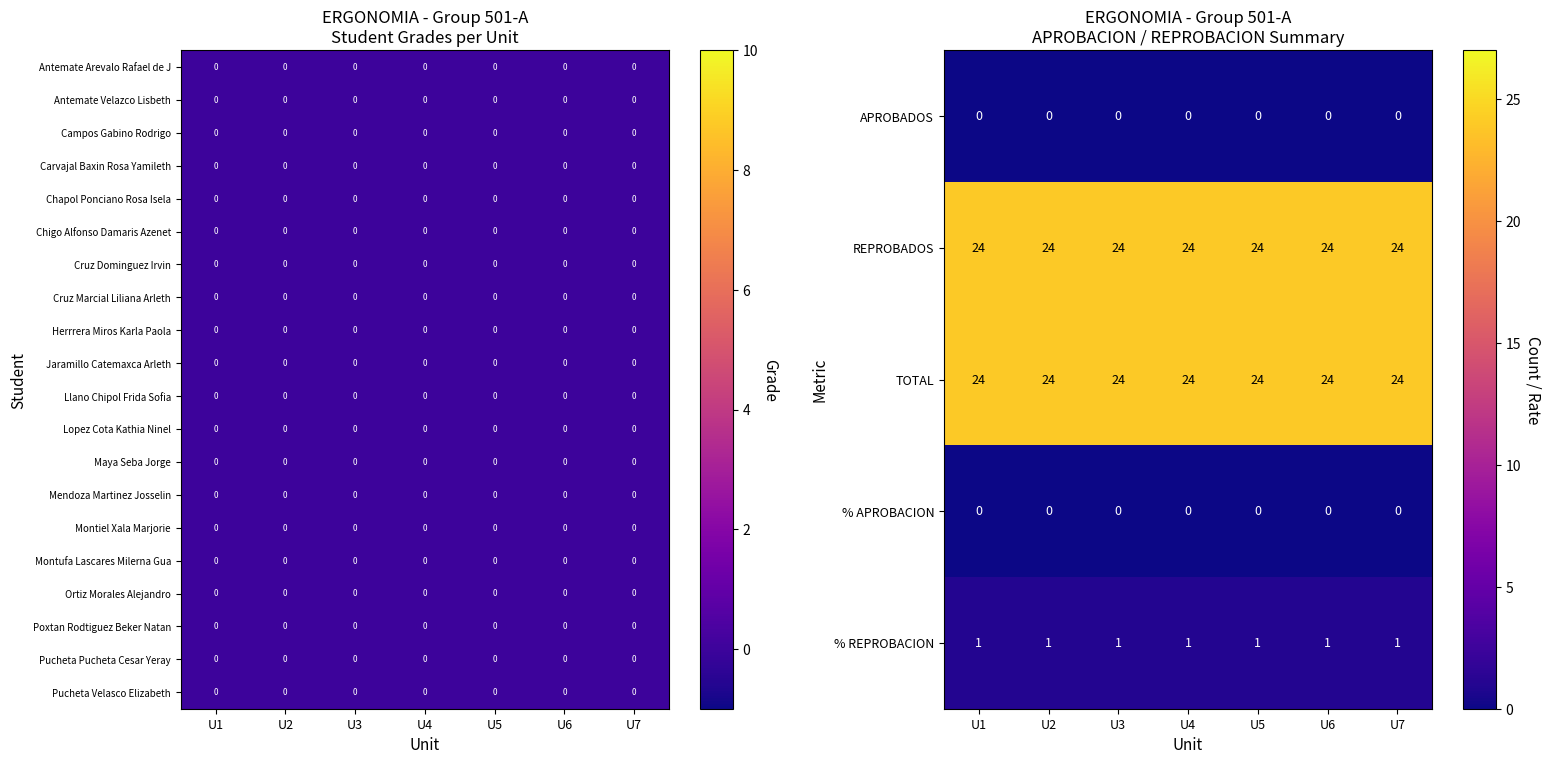

How many series are shown in this chart?

20